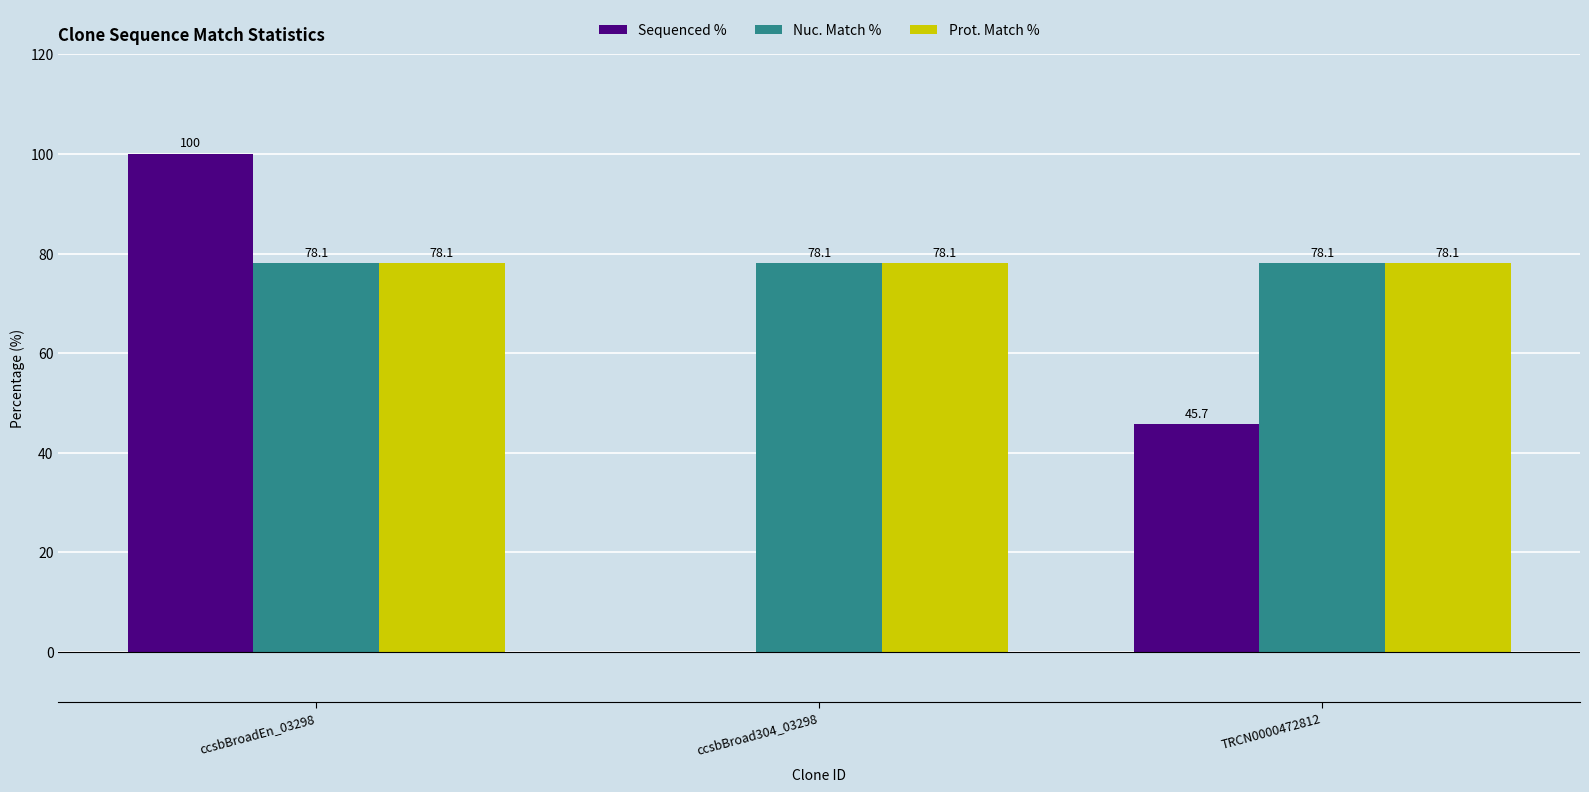

Where does the Sequenced % series first go above 45?

ccsbBroadEn_03298